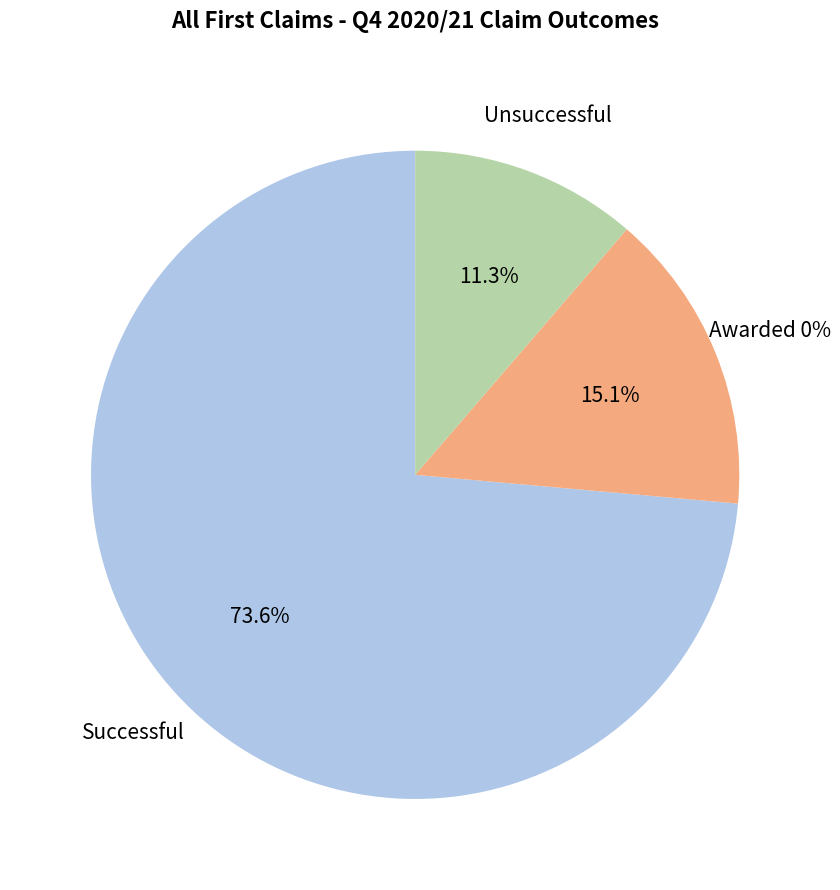

Which category accounts for the majority?

Successful